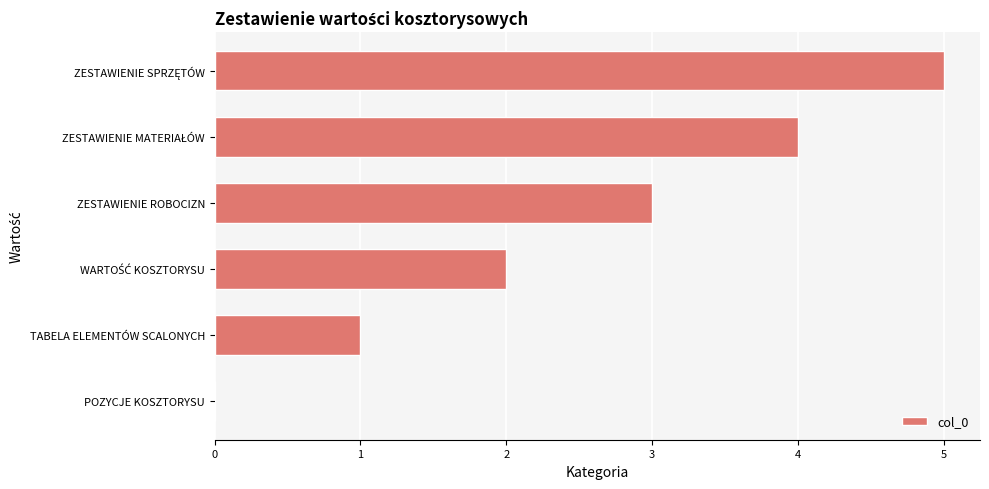

How many values are between 1 and 4?

4